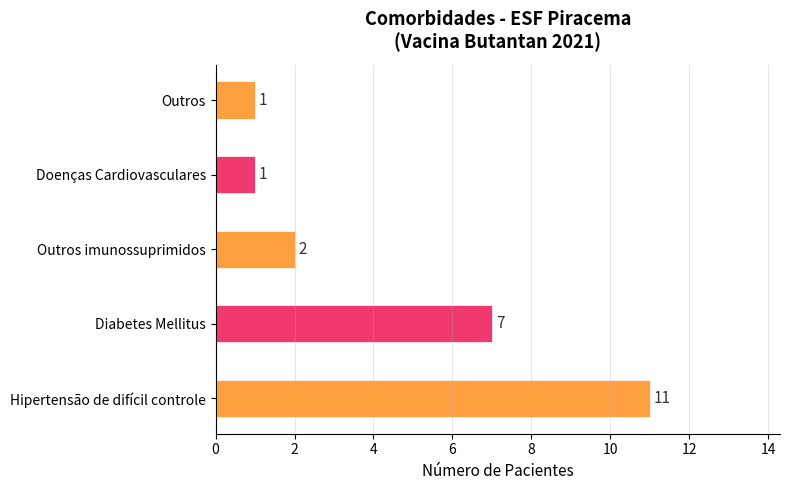

What is the difference between the maximum and minimum values?

10